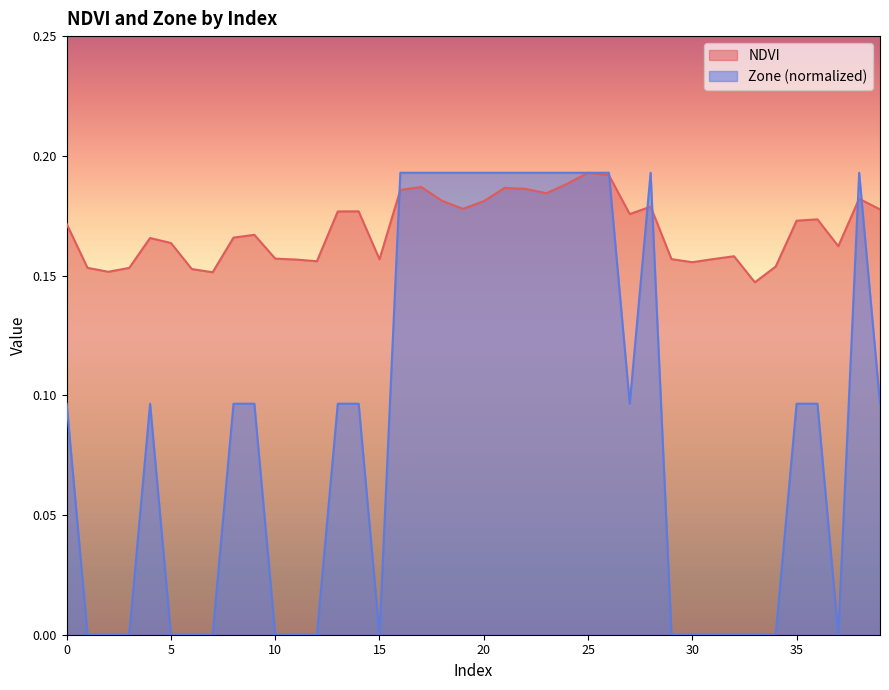

The NDVI series shows 0.2 at 12. True or false?

True